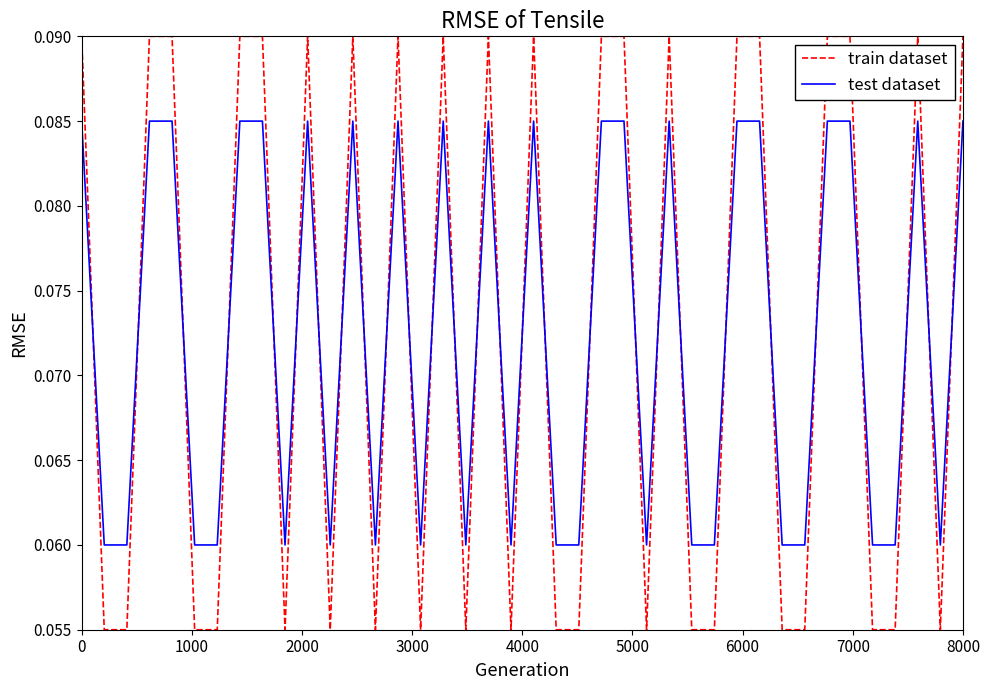

How many times do test dataset and train dataset cross each other?

28